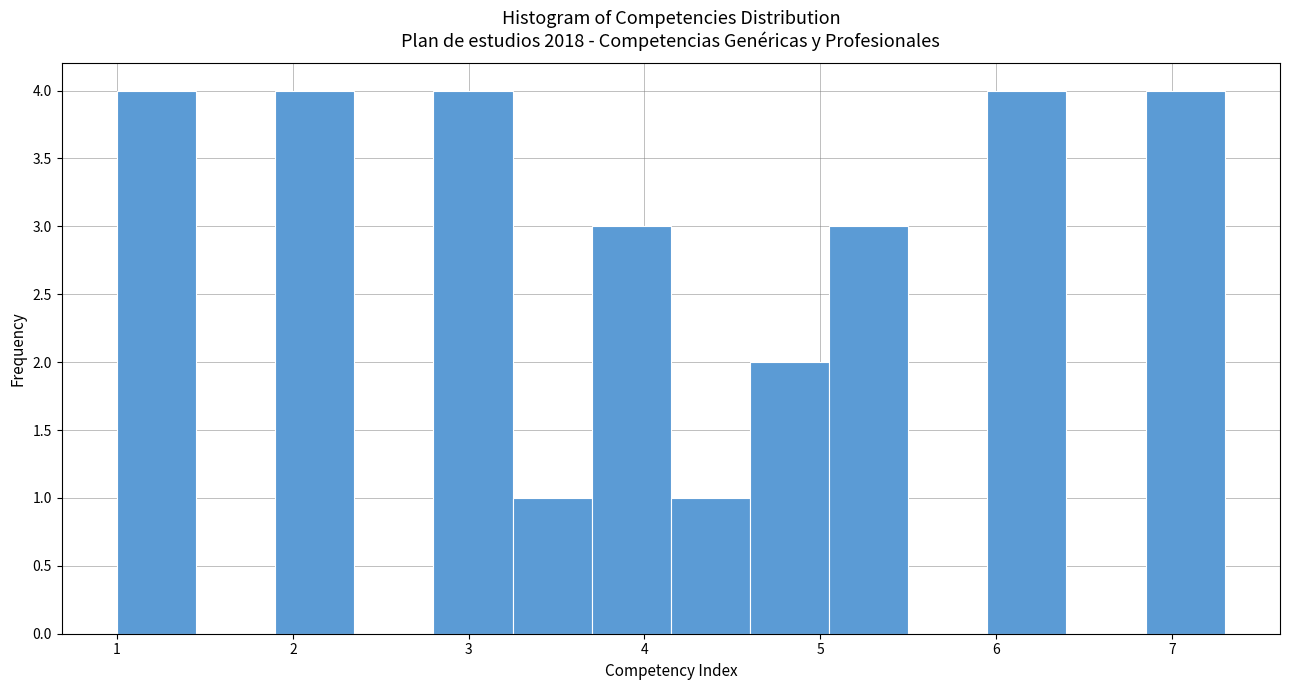

Reading left to right, transcribe this chart: for each bar, give the range it covers on the x-axis and its height. Neither the bar edges nor the heights are printed on the chart, so give them approximately, as read against the axes.

1.00 to 1.45: 4
1.45 to 1.90: 0
1.90 to 2.35: 4
2.35 to 2.80: 0
2.80 to 3.25: 4
3.25 to 3.70: 1
3.70 to 4.15: 3
4.15 to 4.60: 1
4.60 to 5.05: 2
5.05 to 5.50: 3
5.50 to 5.95: 0
5.95 to 6.40: 4
6.40 to 6.85: 0
6.85 to 7.30: 4